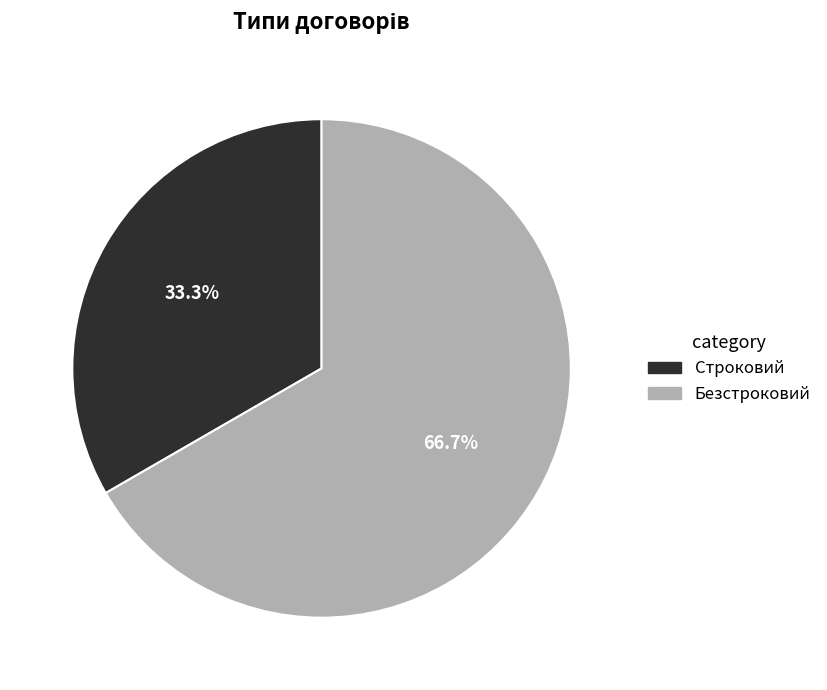

How many slices are in this pie chart?

2